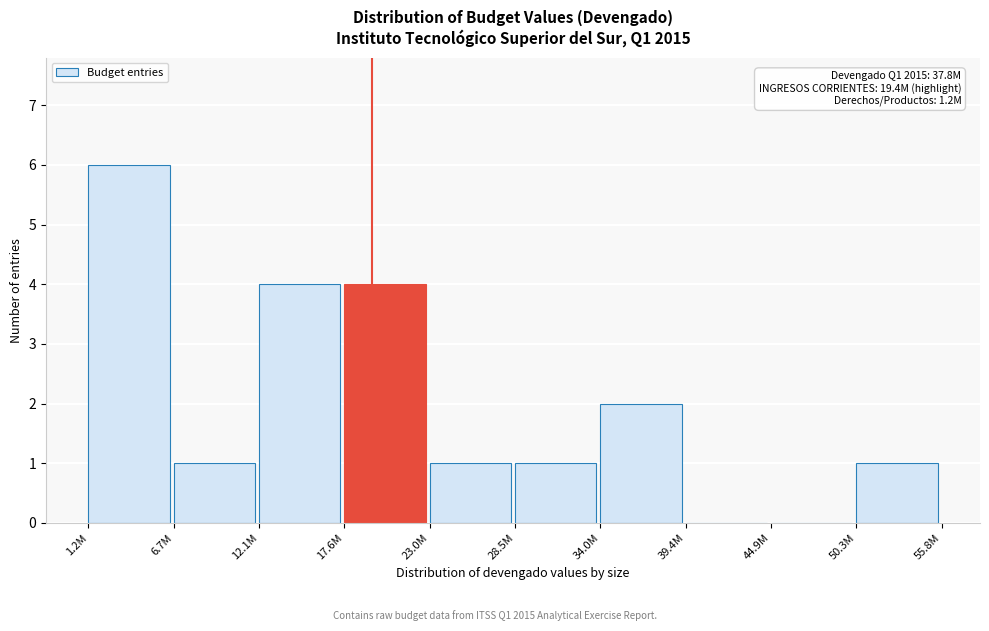

Reading left to right, list all the values displayed in this chart.

1.2M=6	6.7M=1	12.1M=4	17.6M=4	23.0M=1	28.5M=1	34.0M=2	39.4M=0	44.9M=0	50.3M=1